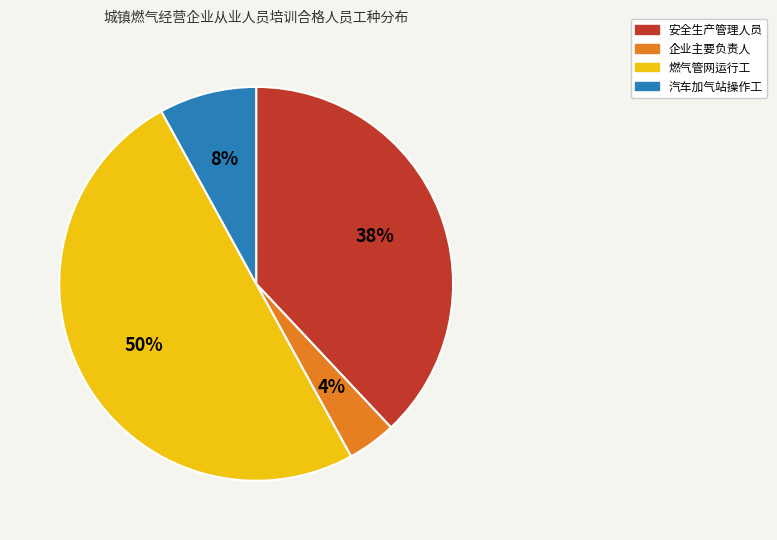

Approximately how many times larger is the value at 企业主要负责人 compared to 汽车加气站操作工?

0.5